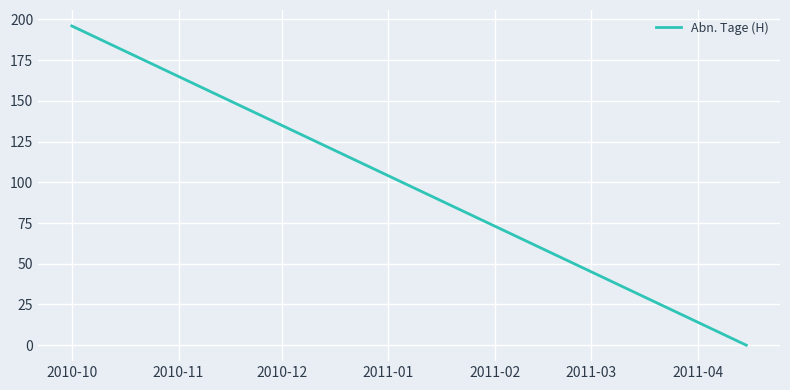

What is the difference between the maximum and minimum values?

196